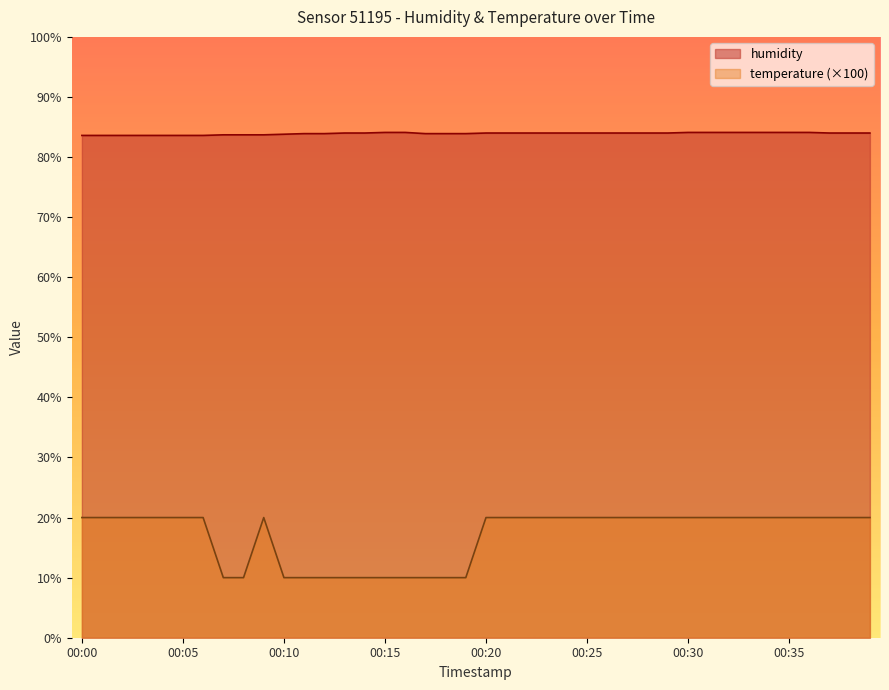

True or false: humidity has more than 2 interior local peaks.

False